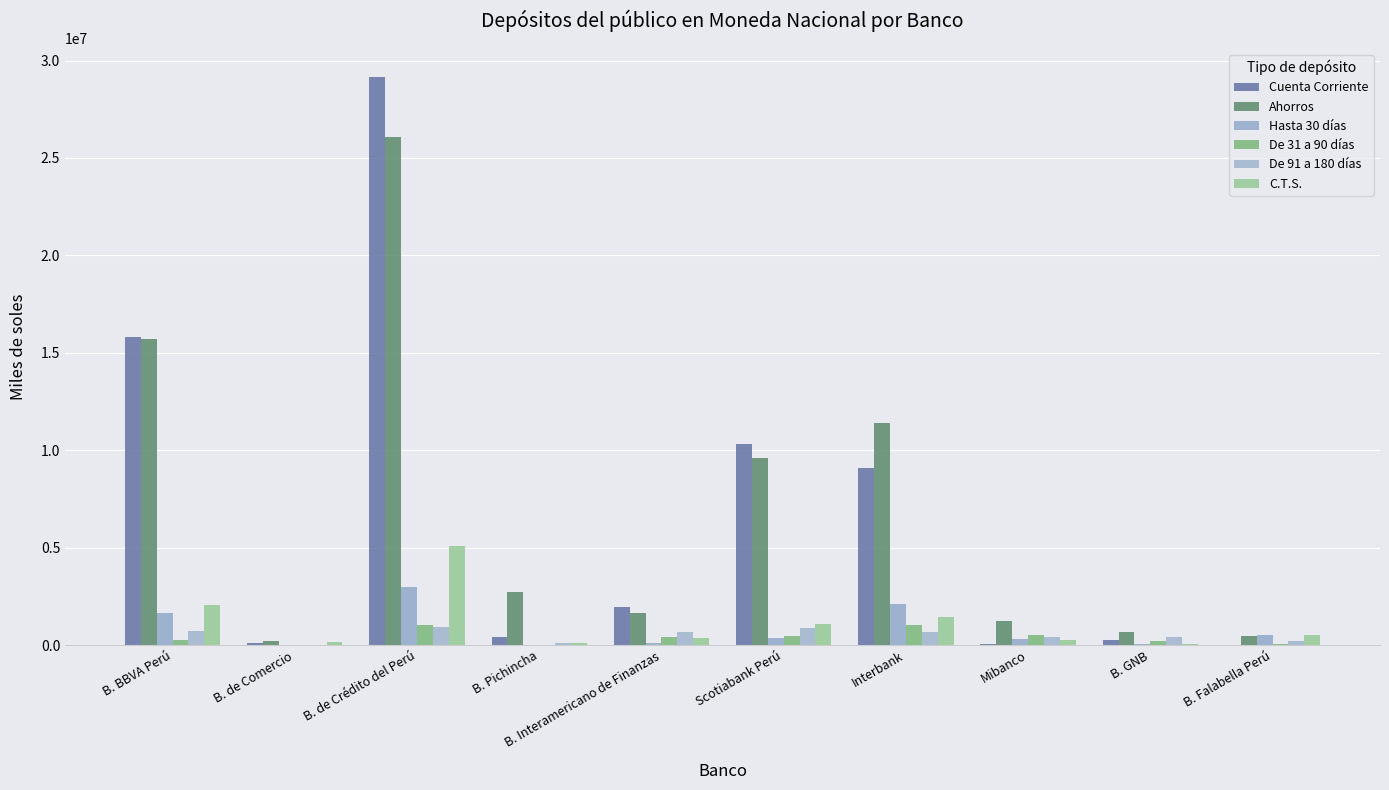

What is the greatest value displayed?

29166953.1